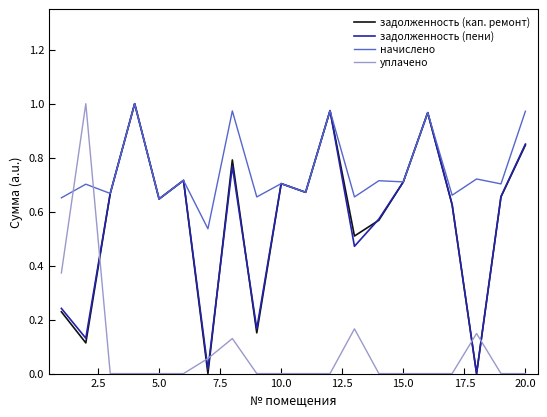

Which series has the largest total across all categories?

начислено